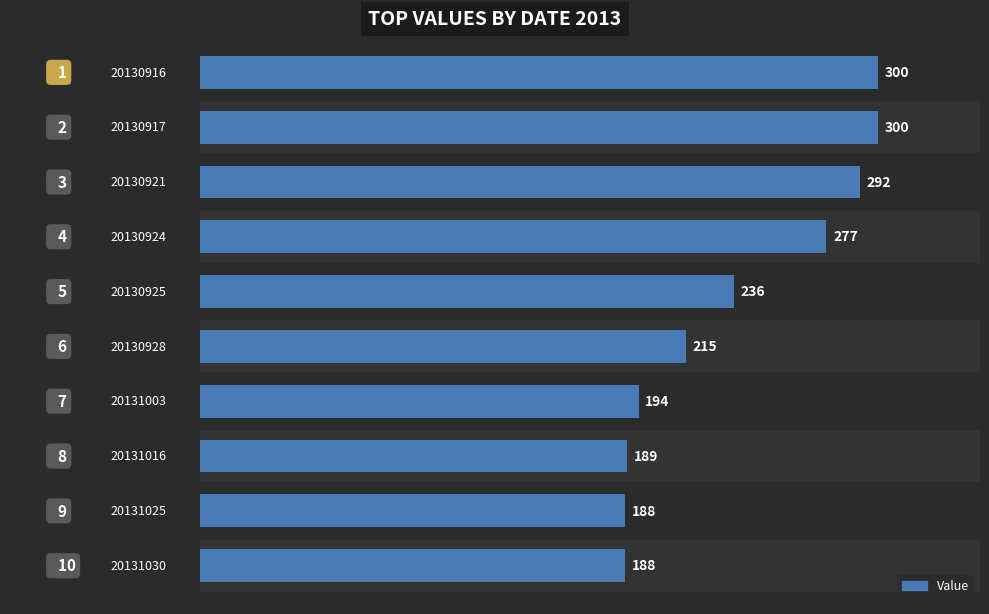

Reading left to right, transcribe all the data shown in this chart.

300	300	292	277	236	215	194	189	188	188